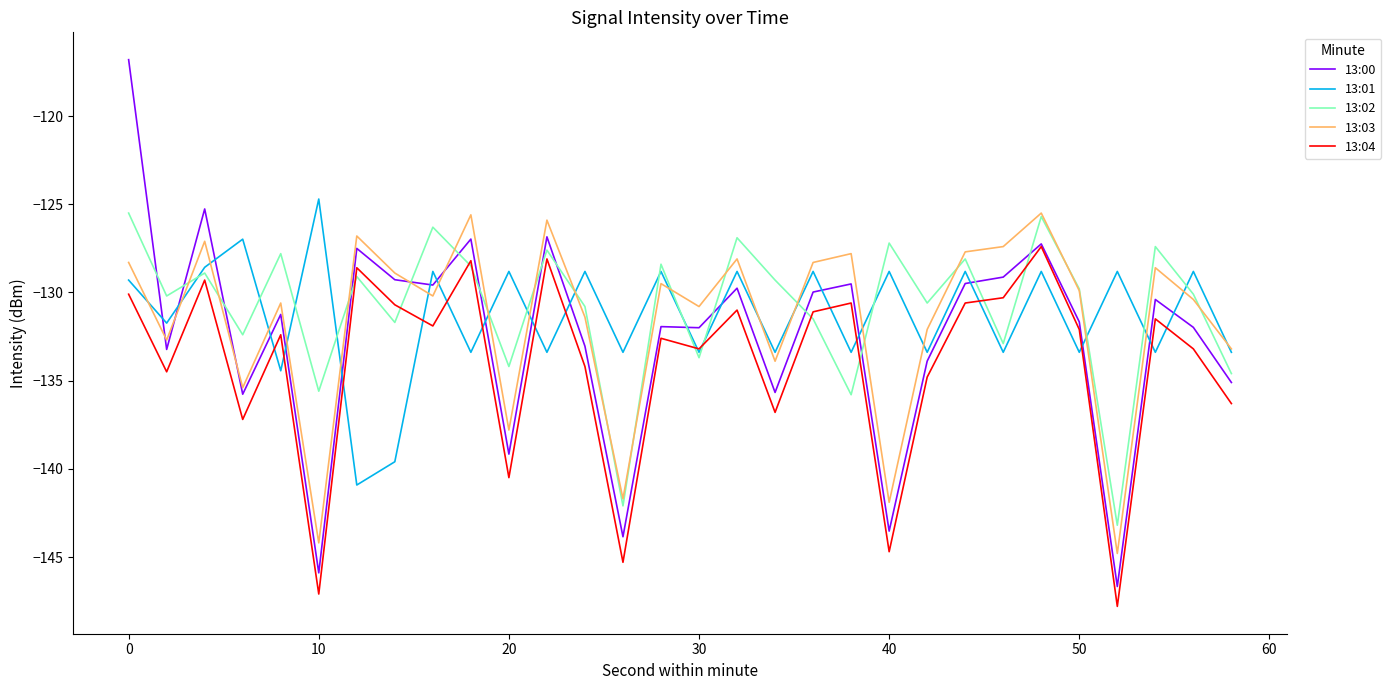

How many lines are shown in the chart?

5